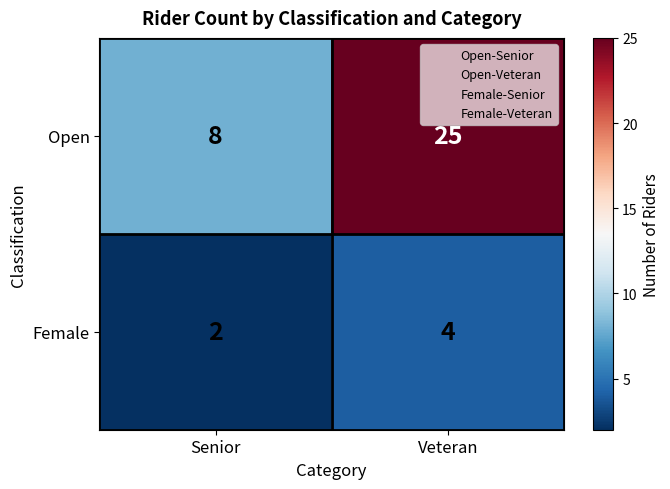

What is the total value across all series at Senior?

10